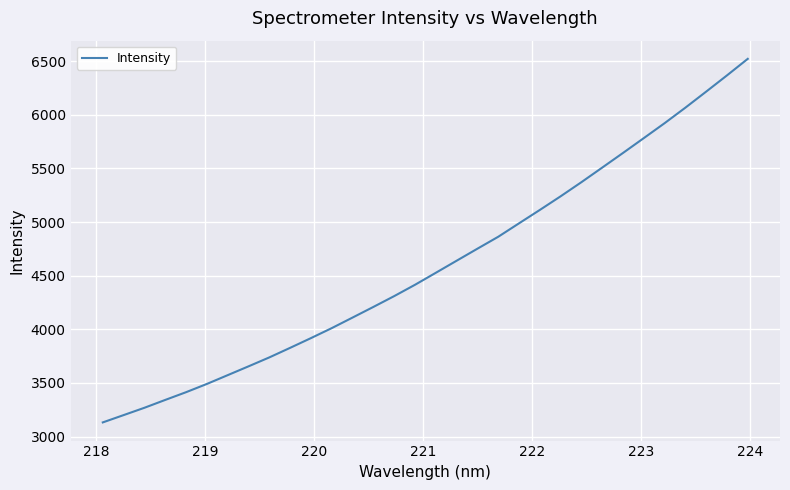

What is the difference between the maximum and minimum values?

3389.8